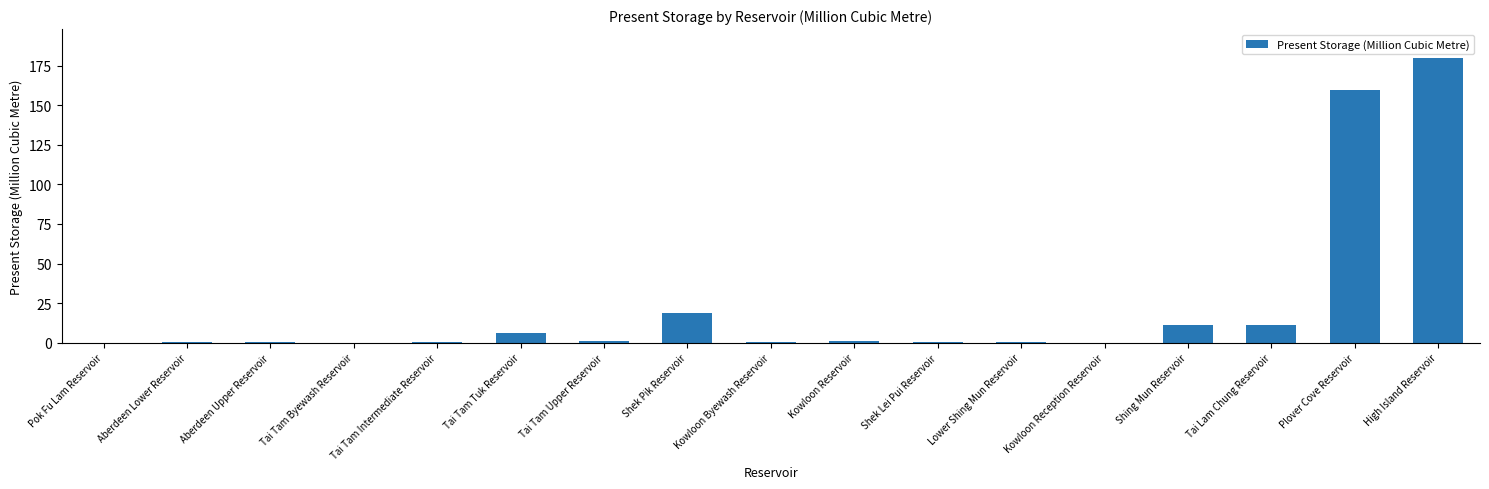

Approximately how many times larger is the value at Kowloon Byewash Reservoir compared to Tai Tam Tuk Reservoir?

0.1